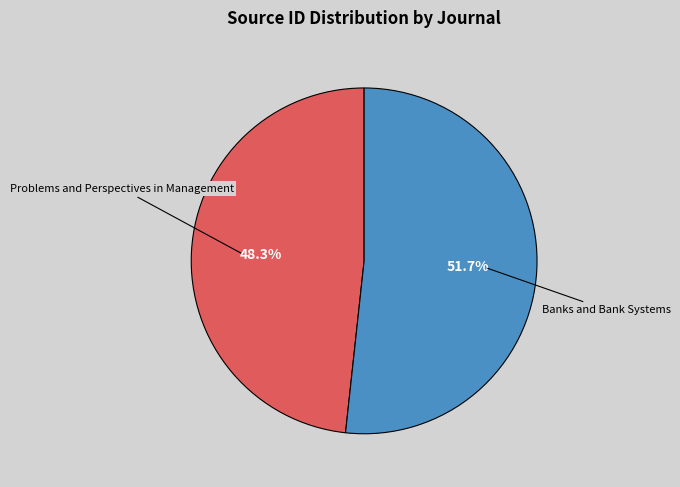

Which category accounts for the majority?

Banks and Bank Systems